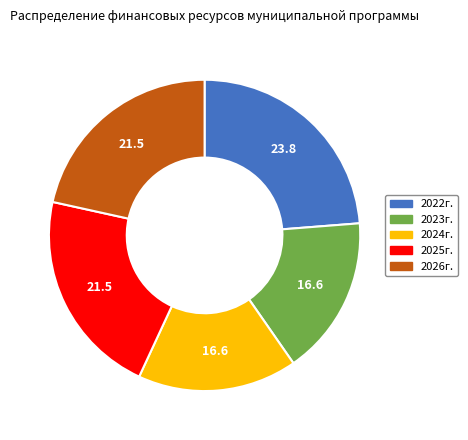

The 2025г. slice represents 22% of the pie. True or false?

True